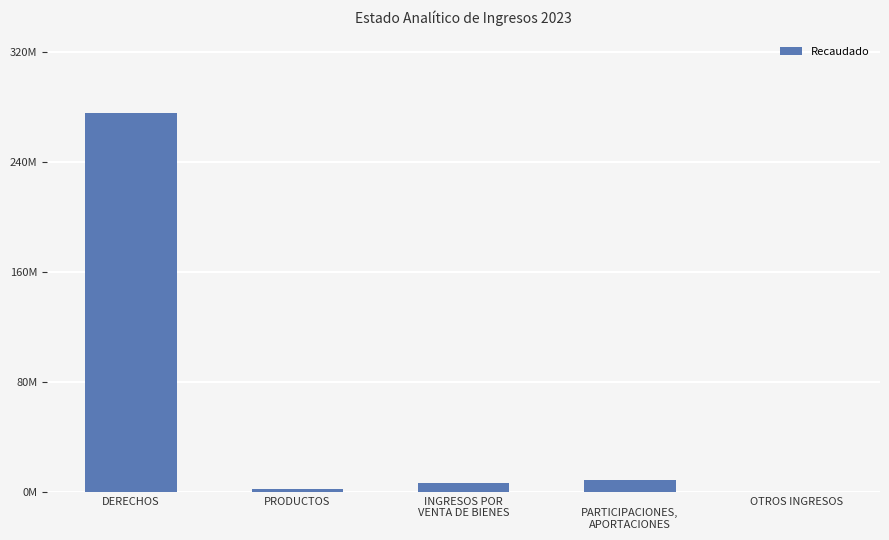

Reading left to right, list all the values displayed in this chart.

DERECHOS=275706469.7	PRODUCTOS=1842638.0	INGRESOS POR
VENTA DE BIENES=6470859.6	
PARTICIPACIONES,
APORTACIONES=8760098.0	OTROS INGRESOS=0.0